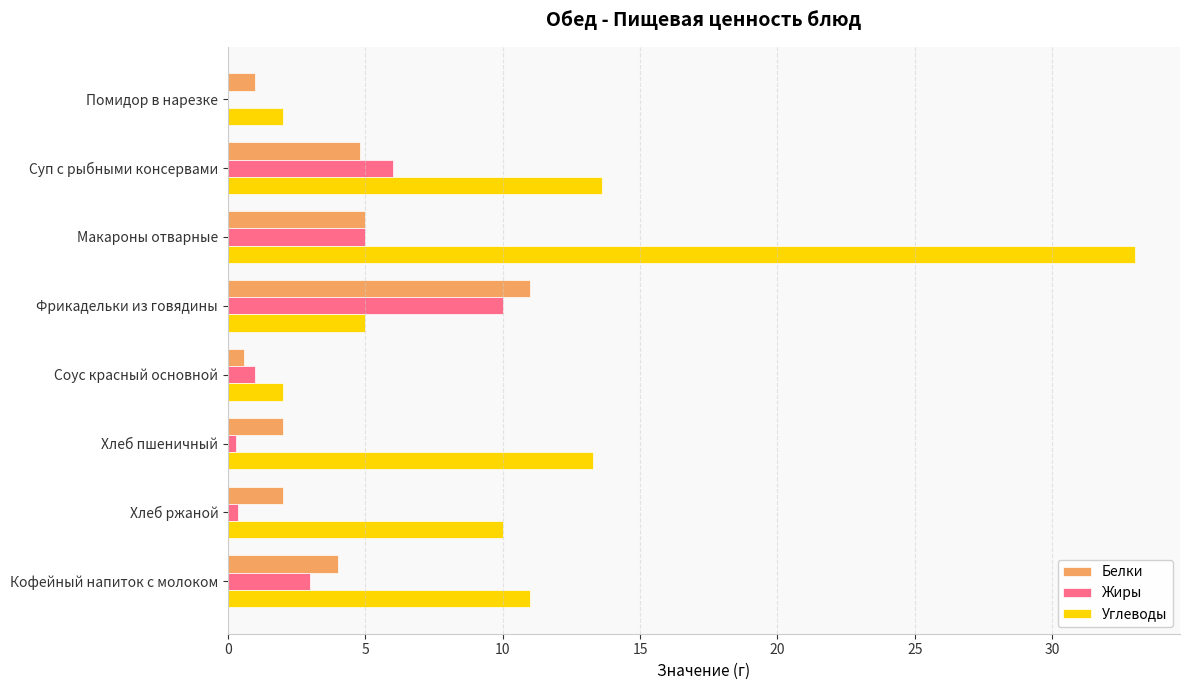

Between Соус красный основной and Кофейный напиток с молоком, which series saw the biggest shift?

Углеводы